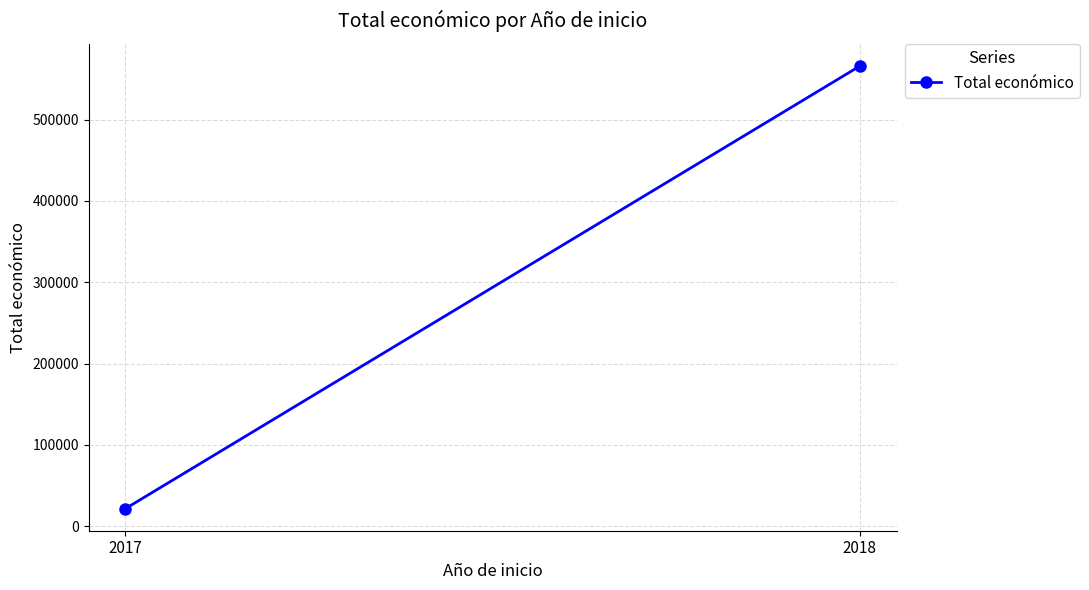

Rank the categories by value from lowest to highest.

2017, 2018